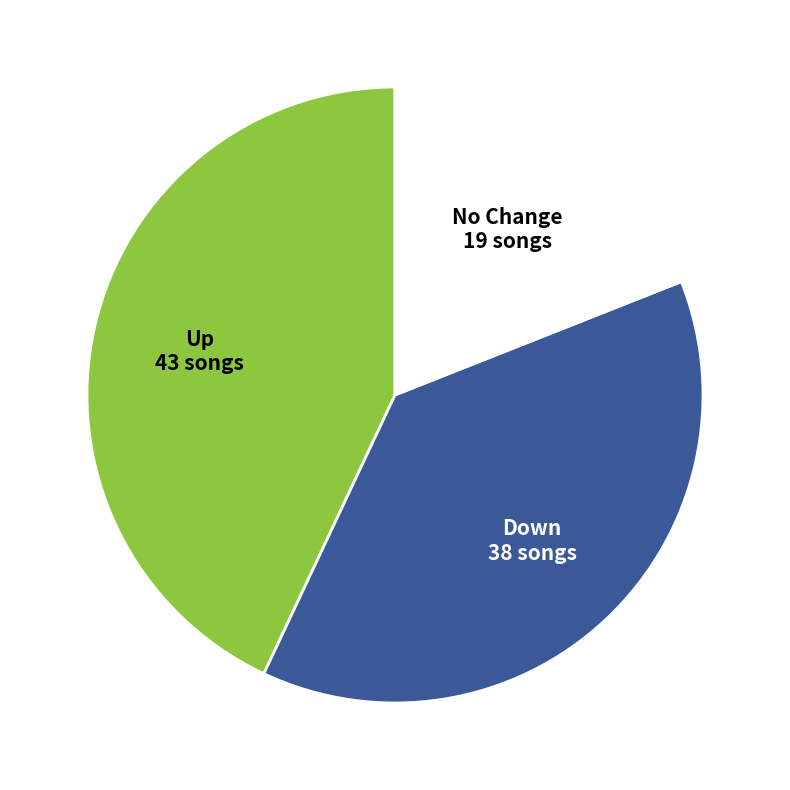

Does any single category account for the majority?

No